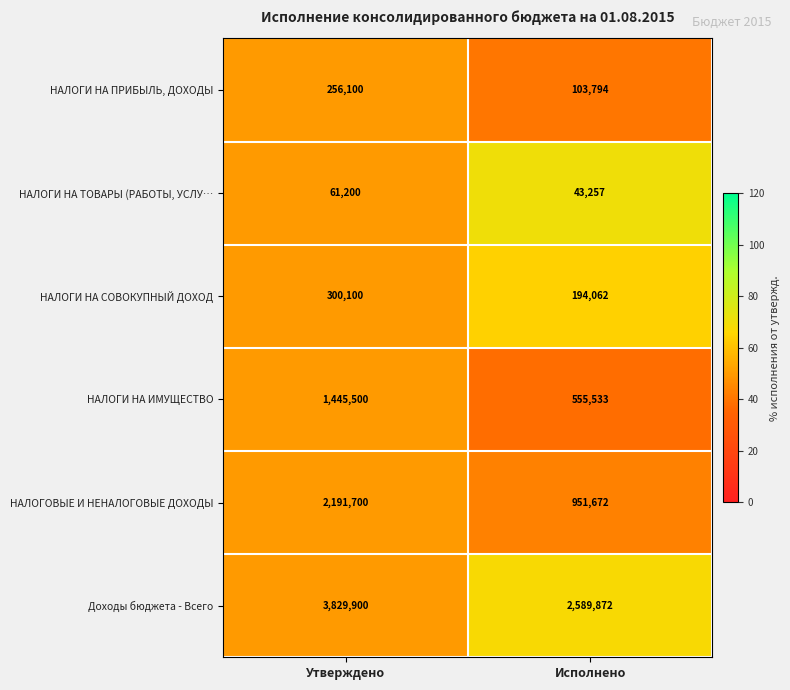

Rank the series at Исполнено from lowest to highest value.

НАЛОГИ НА ТОВАРЫ (РАБОТЫ, УСЛУ…, НАЛОГИ НА ПРИБЫЛЬ, ДОХОДЫ, НАЛОГИ НА СОВОКУПНЫЙ ДОХОД, НАЛОГИ НА ИМУЩЕСТВО, НАЛОГОВЫЕ И НЕНАЛОГОВЫЕ ДОХОДЫ, Доходы бюджета - Всего